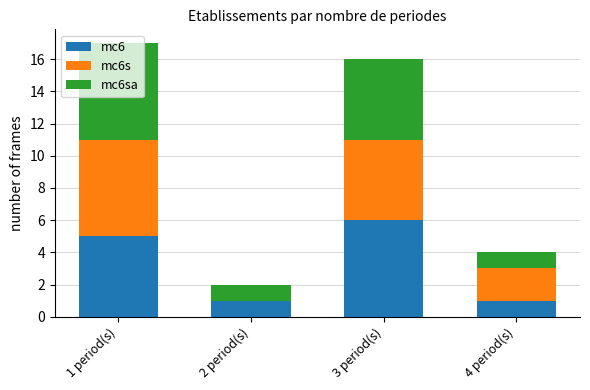

The mc6 series shows 1 at 4 period(s). True or false?

True